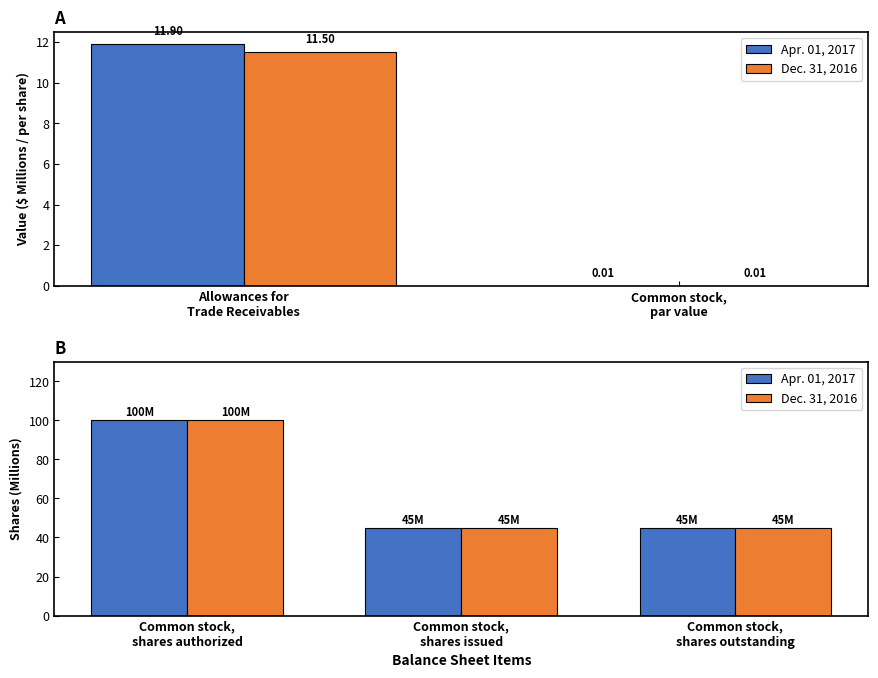

Which label corresponds to the largest value in the chart?

Common stock, shares authorized